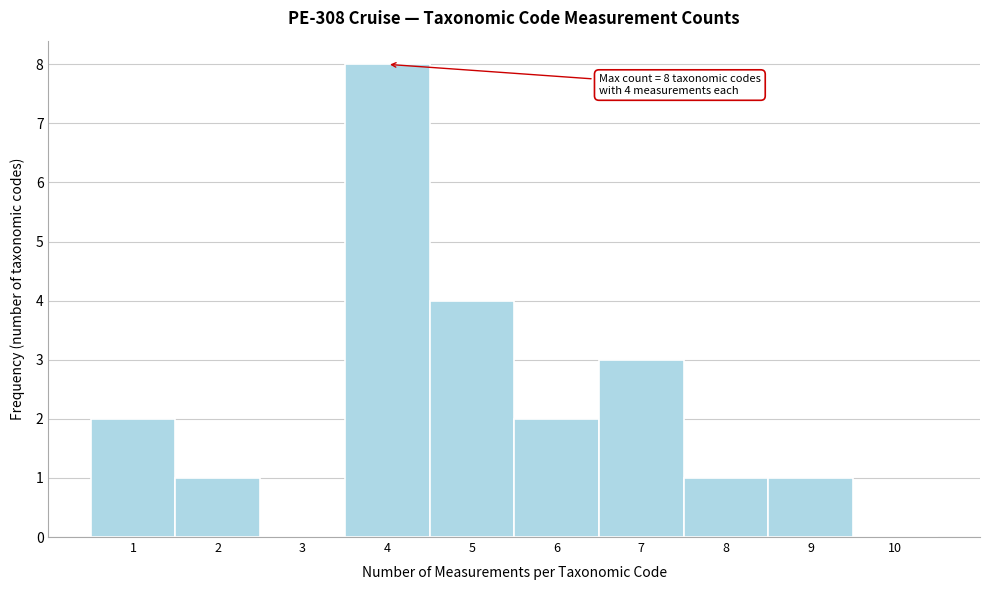

Over which range of the x-axis is the bar tallest?

3.5 to 4.5